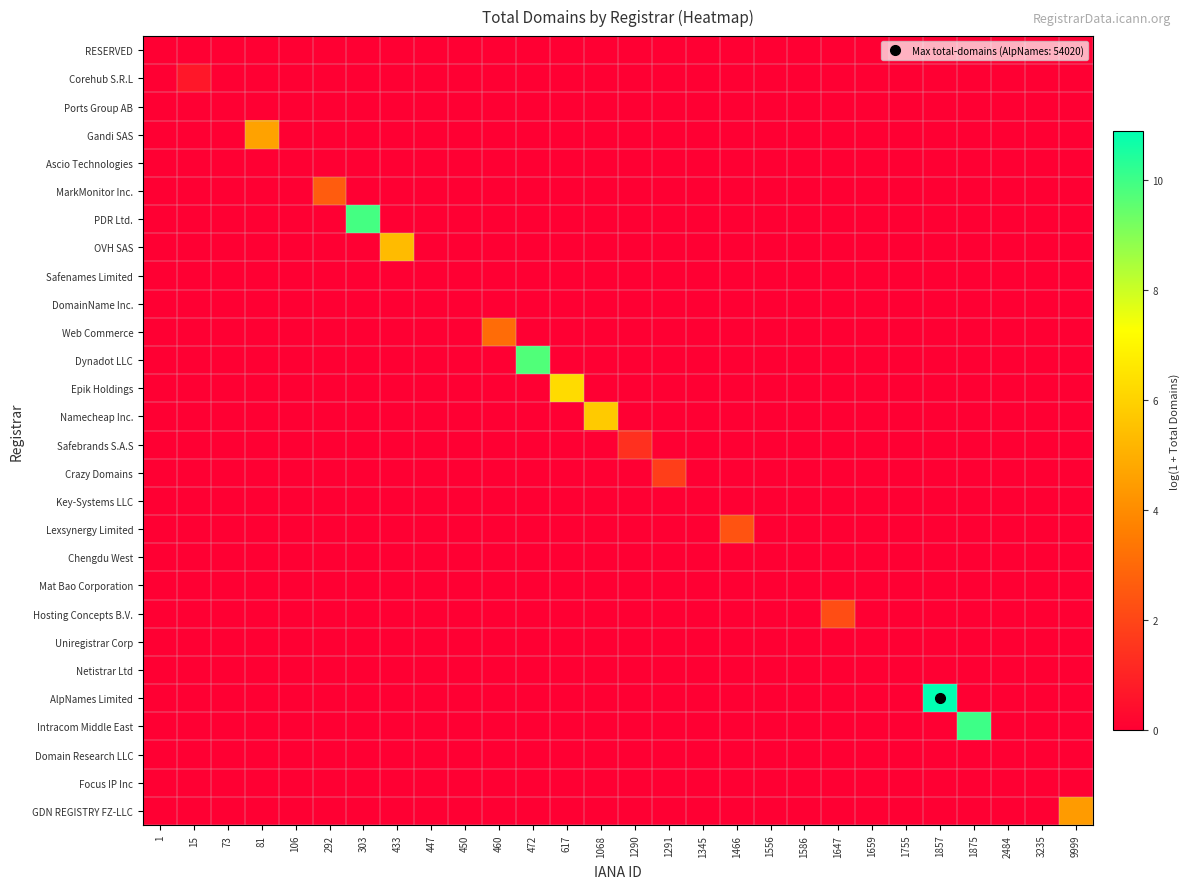

What is the total value across all series at 9999?

4.4